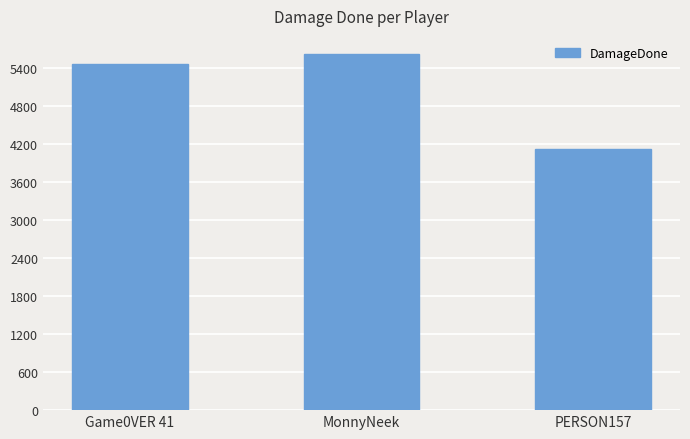

What is the sum of the values at Game0VER 41 and MonnyNeek?

11073